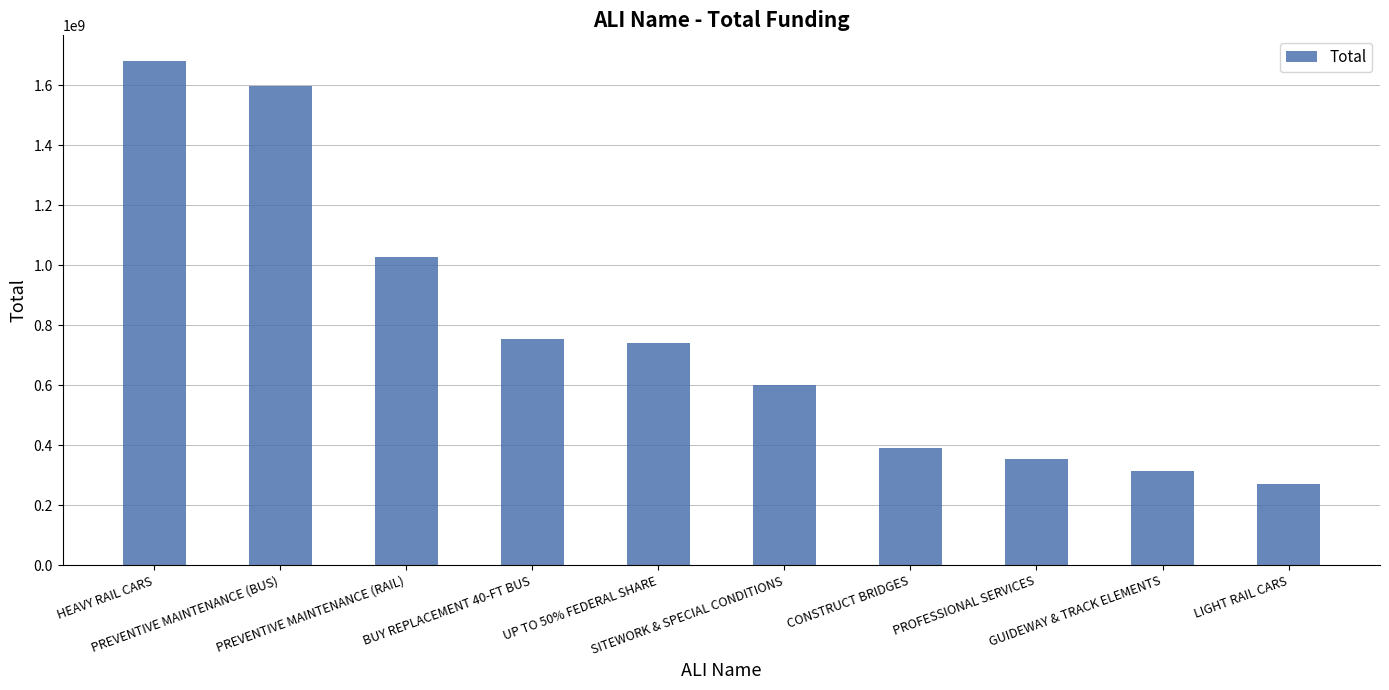

What position from the right is CONSTRUCT BRIDGES?

4